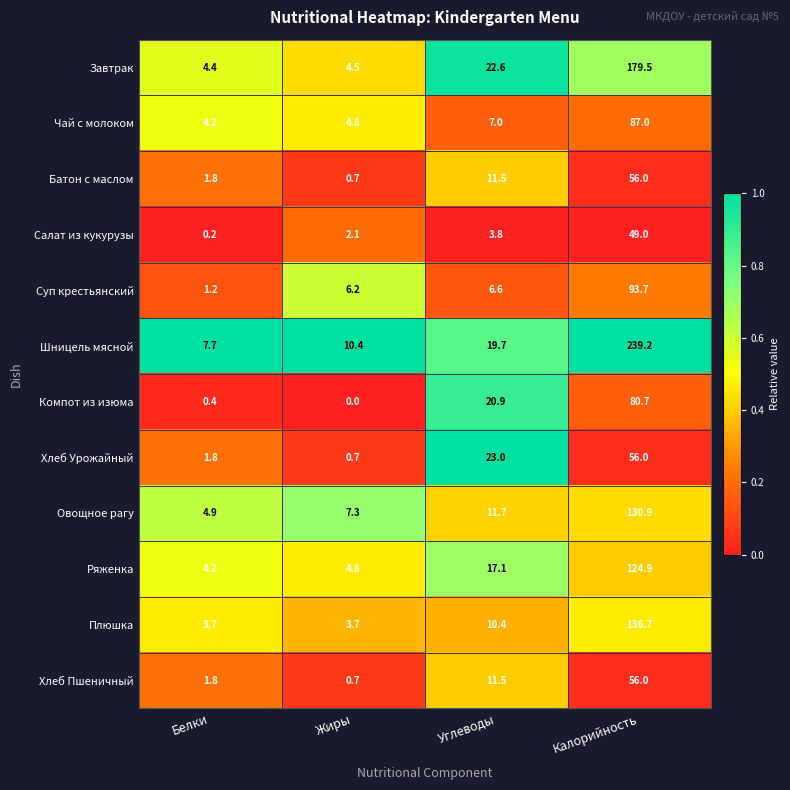

At which label is Ряженка closest to 64?

Углеводы